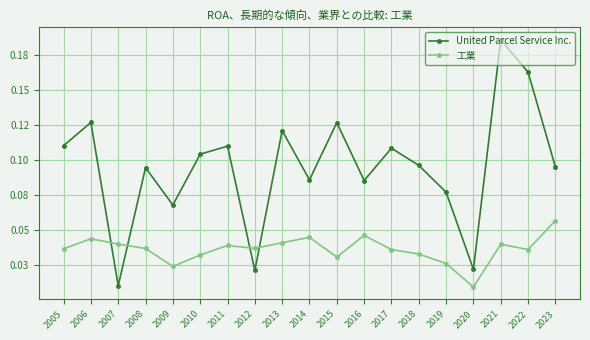

How many times do United Parcel Service Inc. and 工業 cross each other?

4